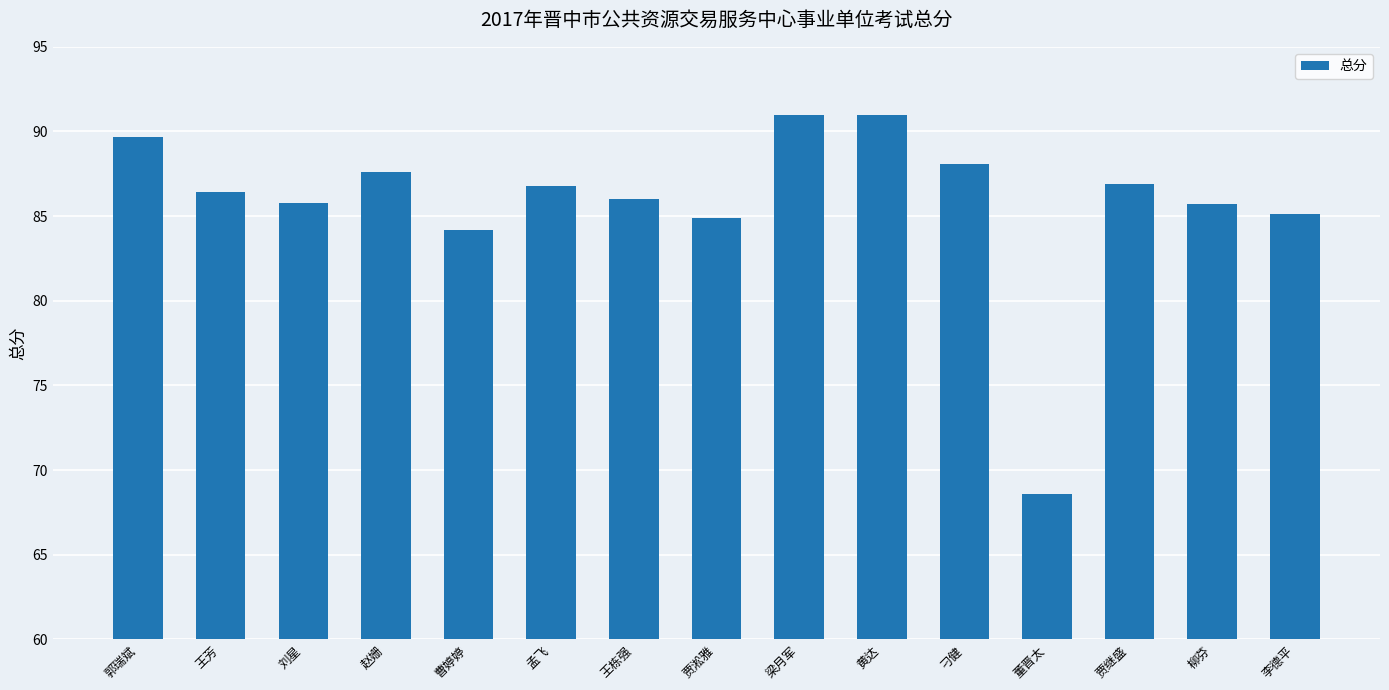

What is the sum of all values?

1287.8